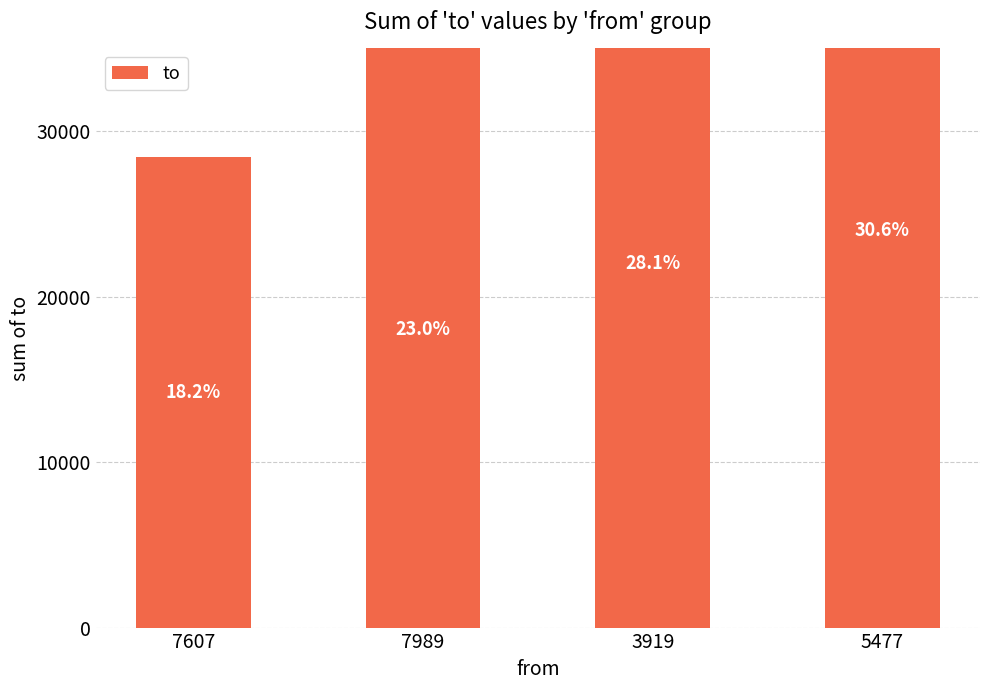

Where is the data nearest to the value 38177?

7989